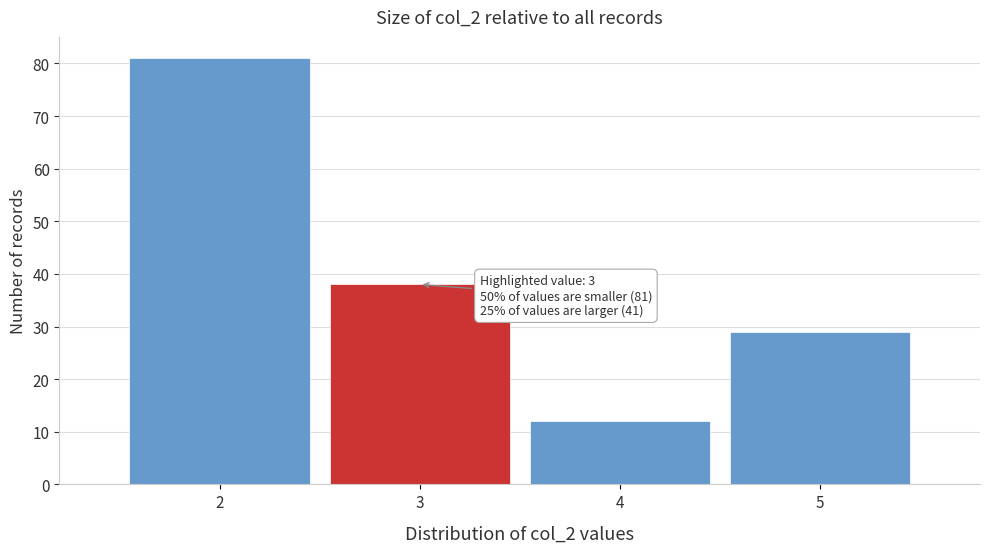

Which range on the x-axis has the tallest bar?

1.5 to 2.5